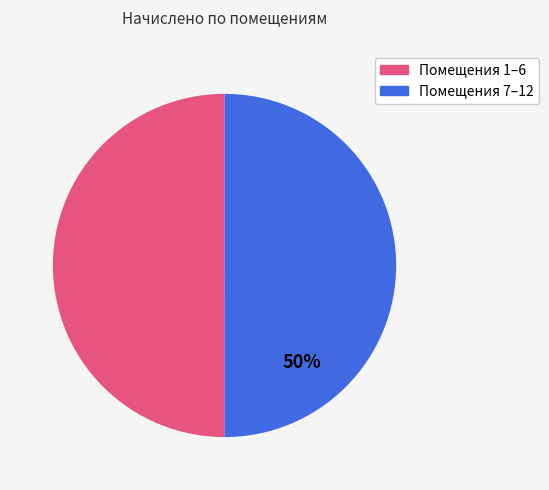

To the nearest percent, what is the difference between the largest and smallest slice percentages?

0%